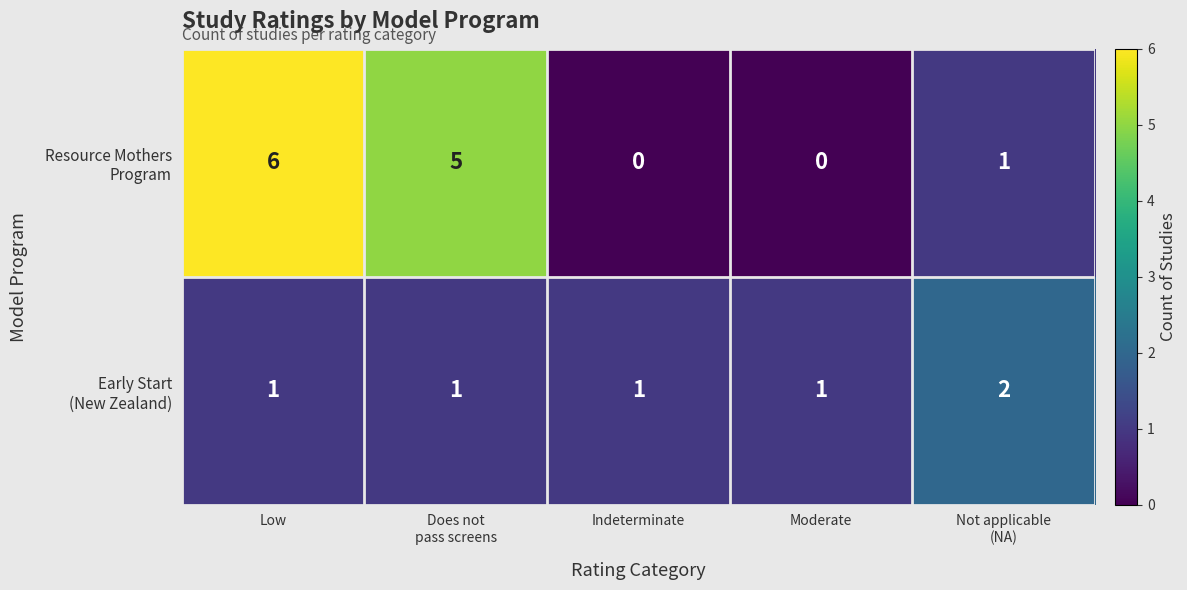

At which category is the sum across all series the highest?

Low